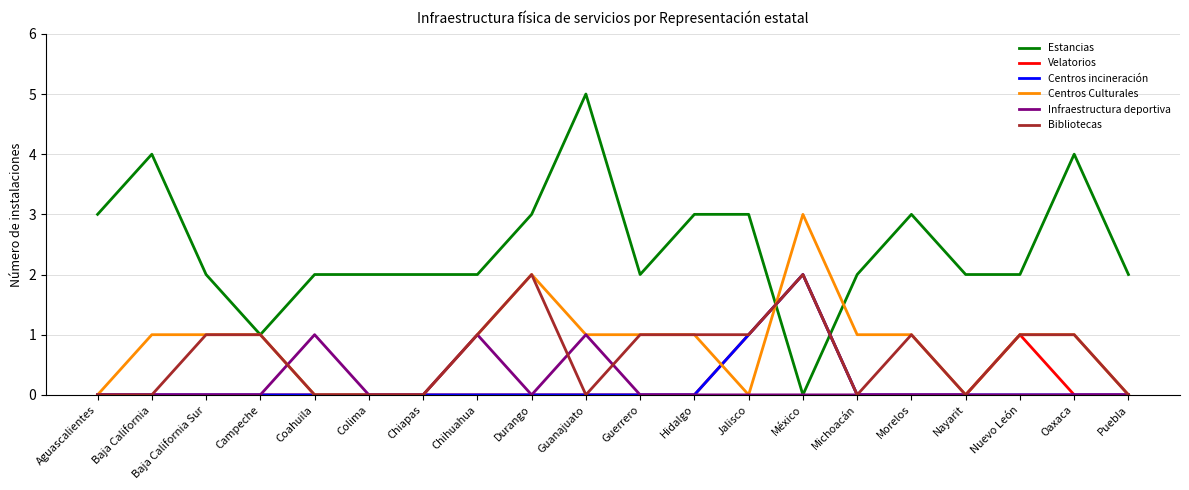

The Centros Culturales series shows 0 at Chiapas. True or false?

True